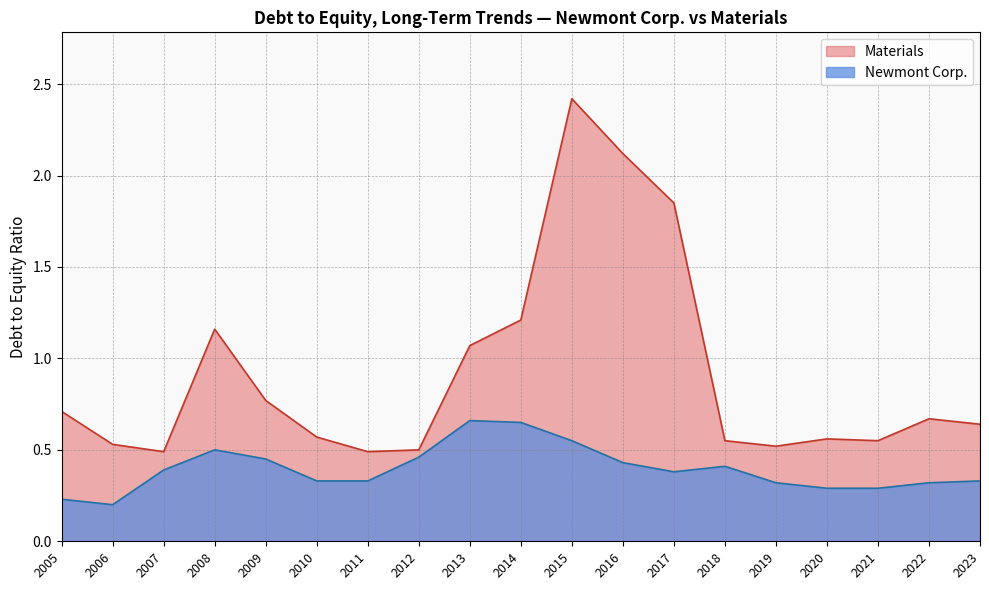

Which series has the largest total across all categories?

Materials